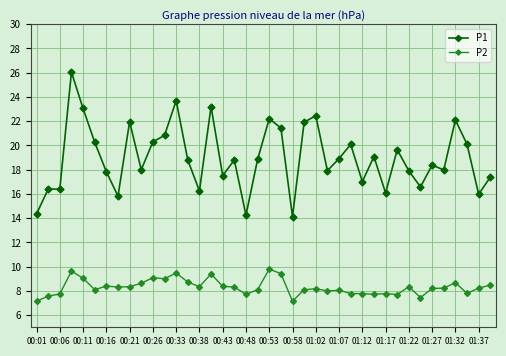

Which series has the largest total across all categories?

P1